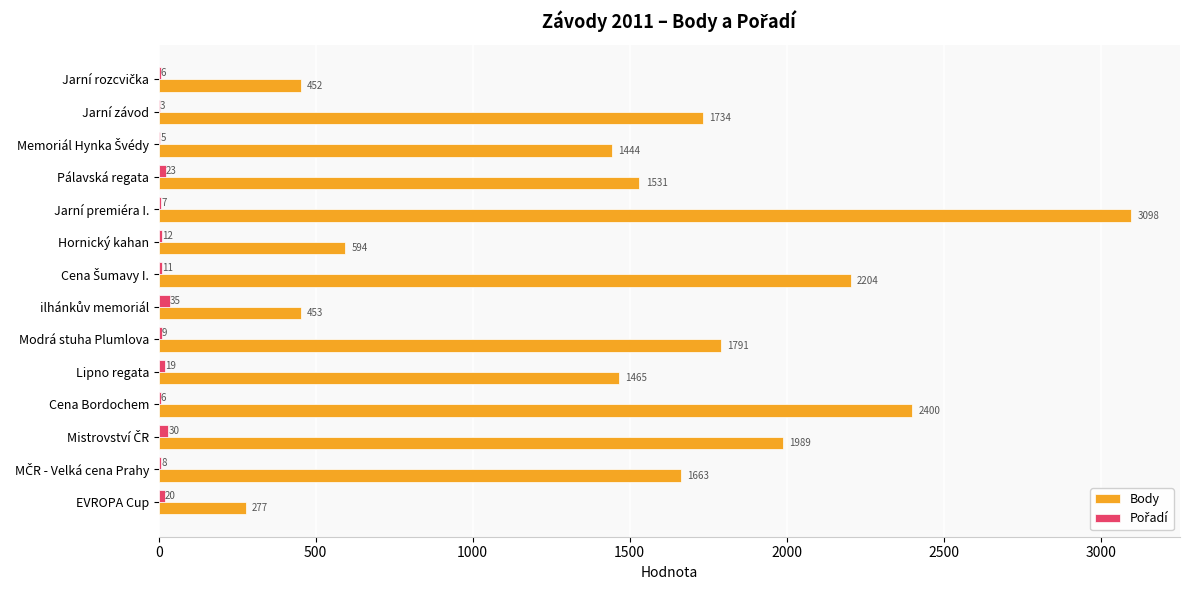

At which category is the sum across all series the highest?

Jarní premiéra I.